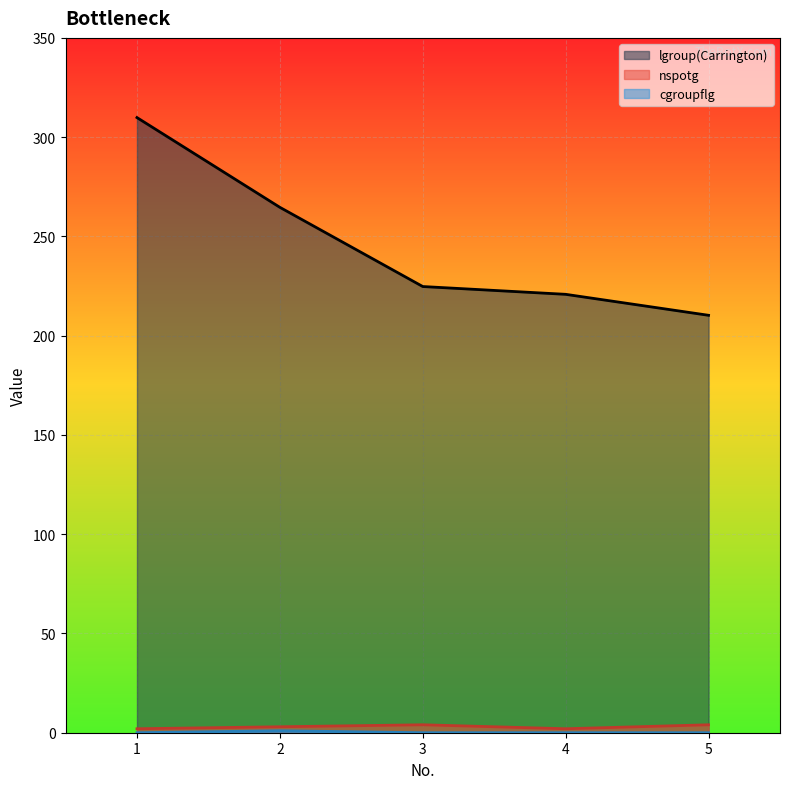

True or false: nspotg and lgroup(Carrington) cross at least once.

False